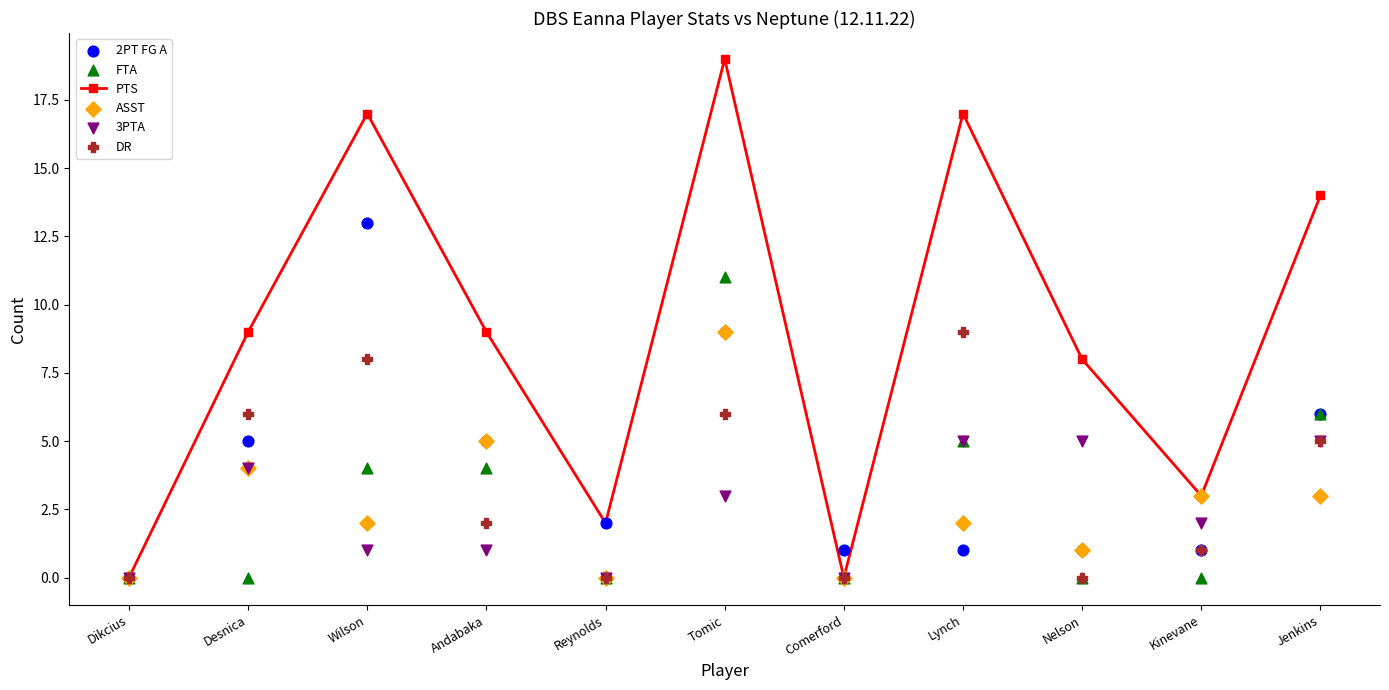

What are all the series names shown in the legend?

PTS, 2PT FG A, FTA, ASST, 3PTA, DR